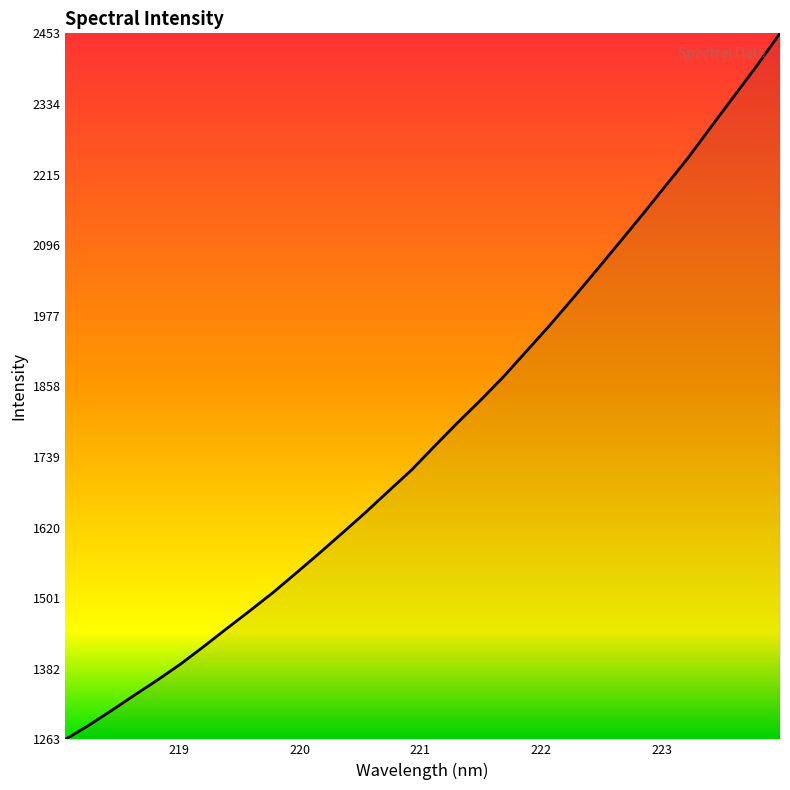

What is the greatest value displayed?

2452.8